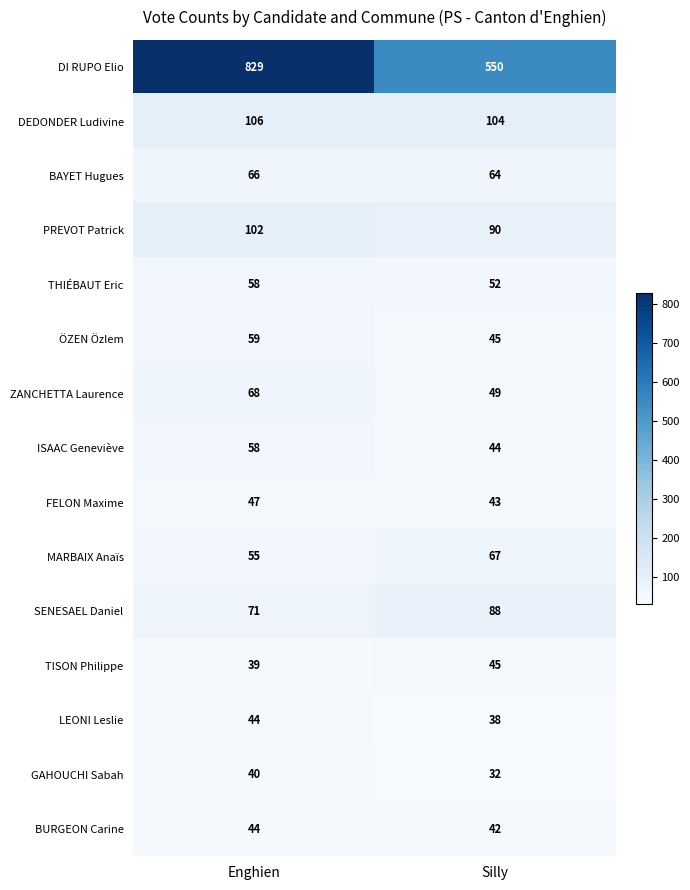

Which series has the largest total across all categories?

DI RUPO Elio